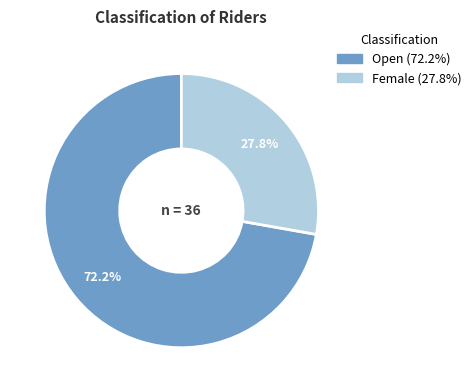

Which slice is the largest?

Open